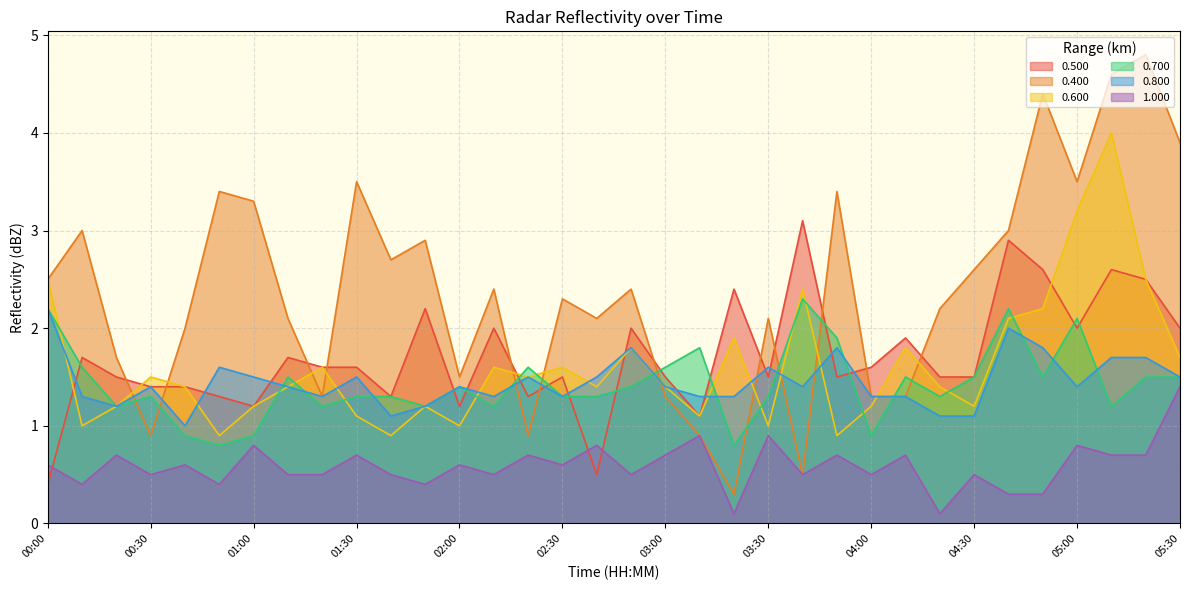

Where is the first local minimum for 0.400?

00:30